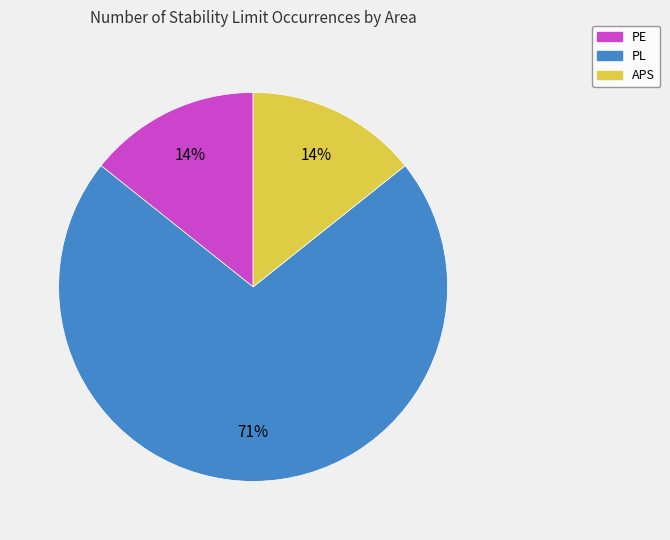

To the nearest percent, what portion does PE represent?

14%